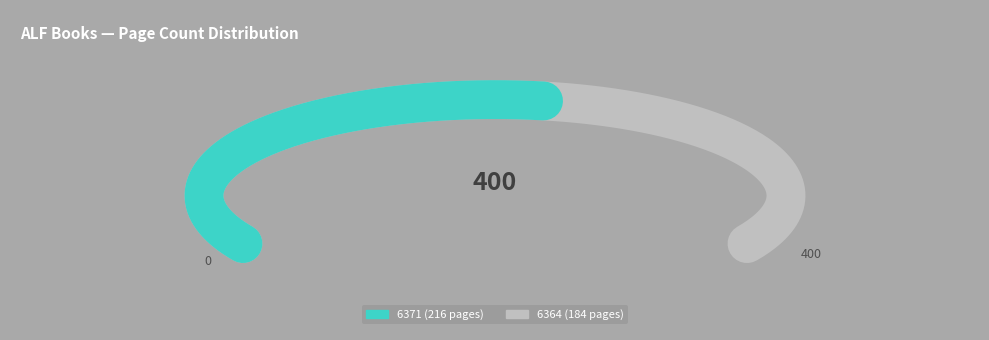

How many slices are in this pie chart?

2